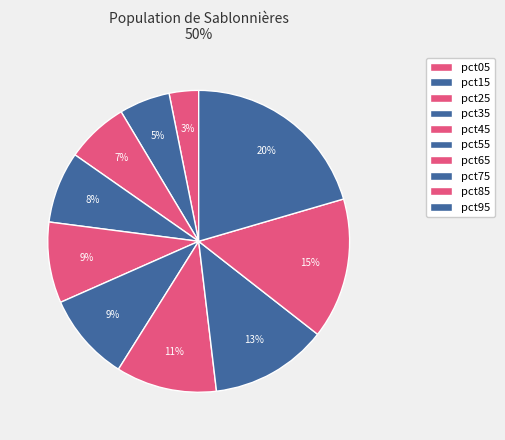

Which category has the biggest portion of the pie?

pct95